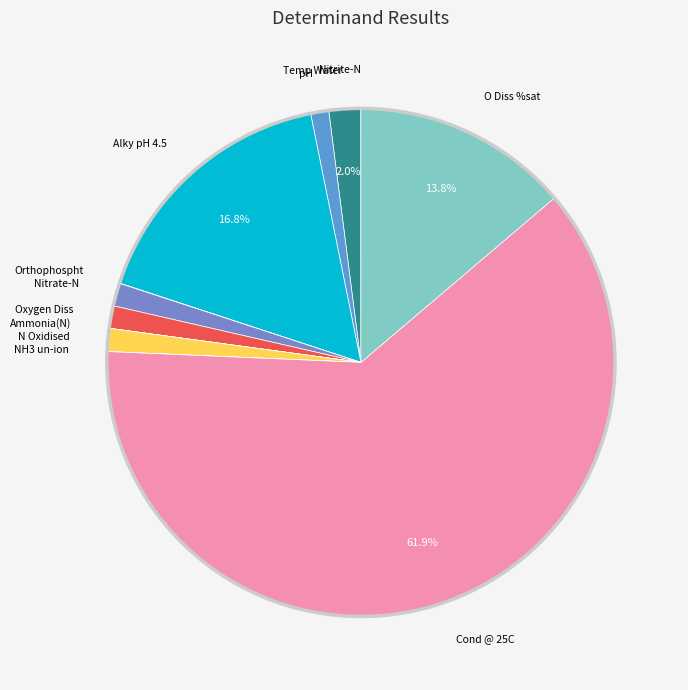

Count the number of slices in the pie.

12